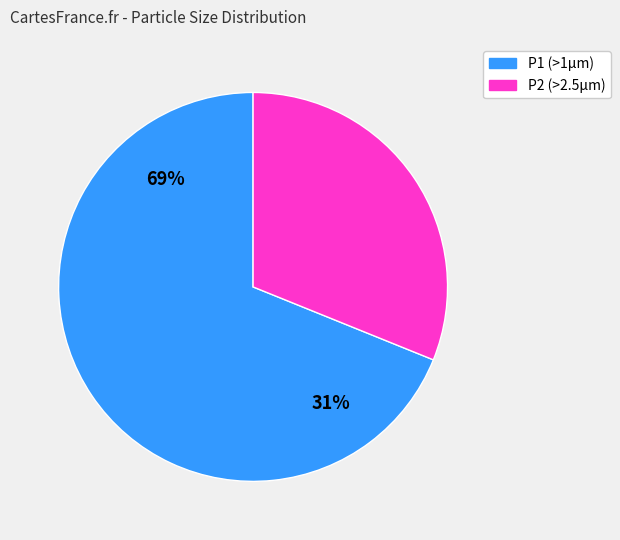

How many segments does this pie chart have?

2